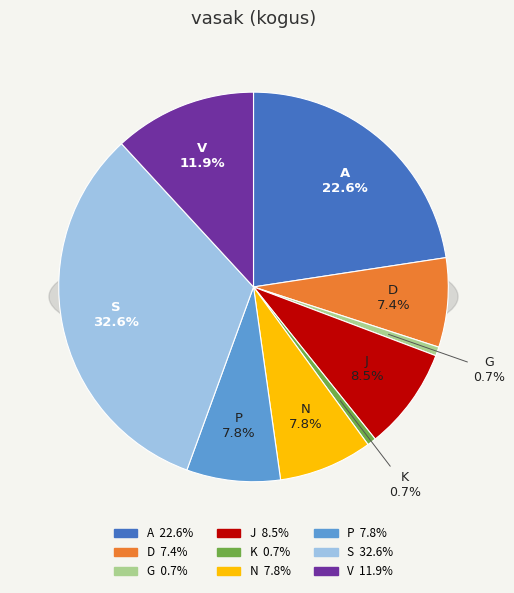

To the nearest percent, what is the combined percentage of A and D?

30%